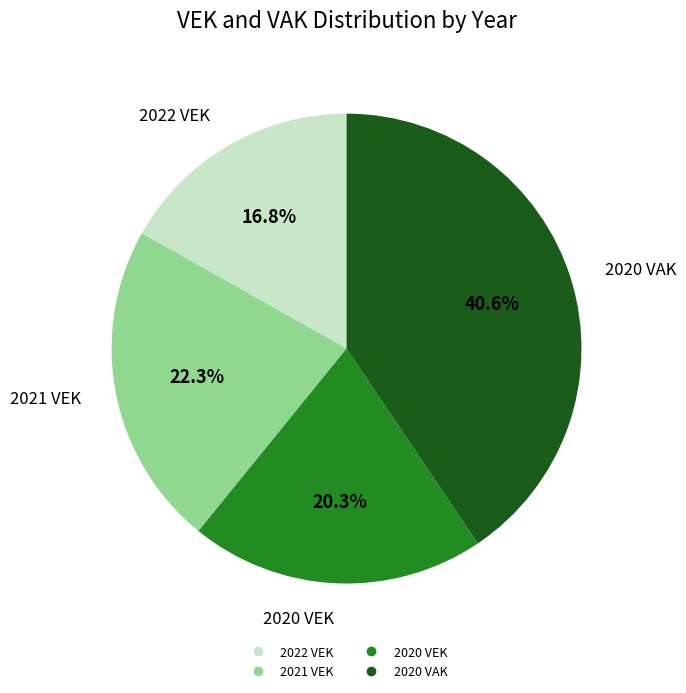

Count the number of slices in the pie.

4